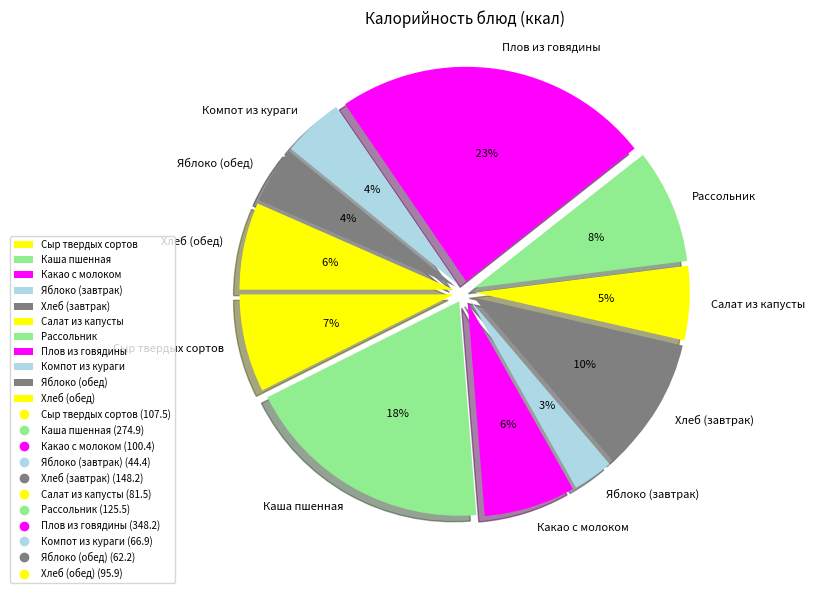

Which slice is the smallest?

Яблоко (завтрак)